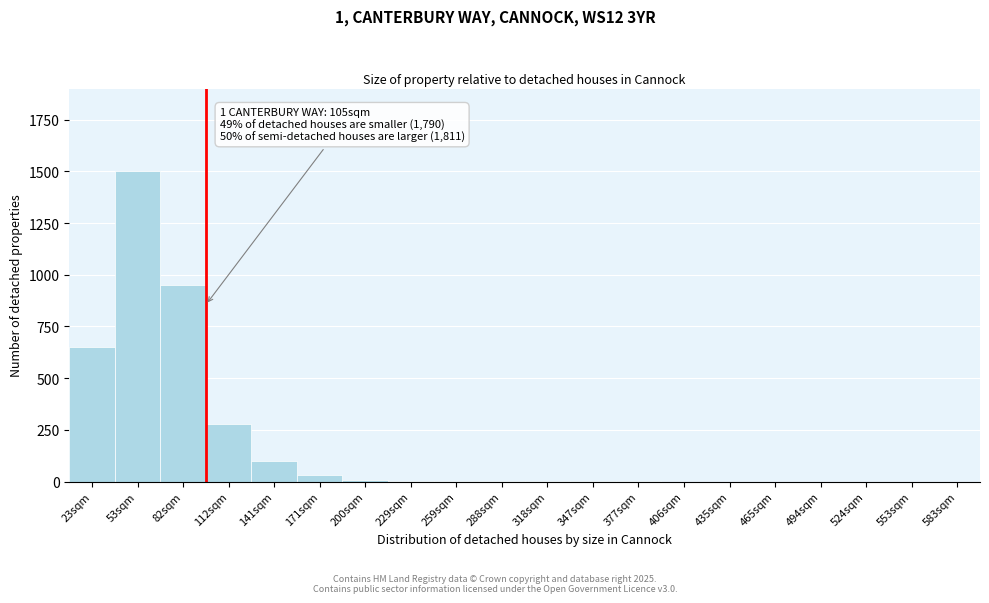

The chart shows a value of 100 at 141sqm. True or false?

True